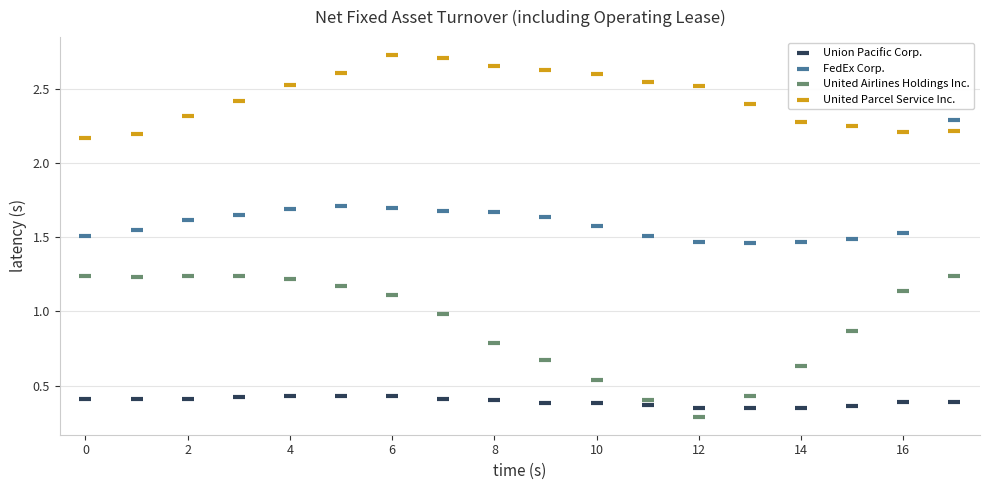

Across all data points, what is the range of Y values (max minus min)?

2.4